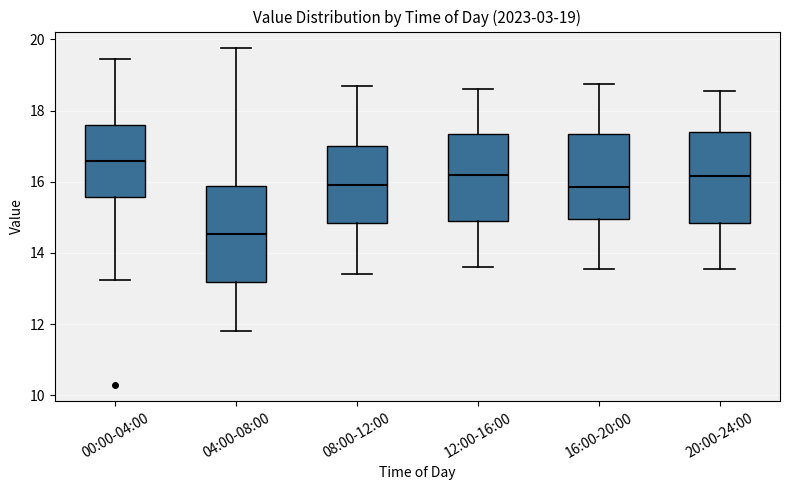

Which box has the highest median line?

00:00-04:00